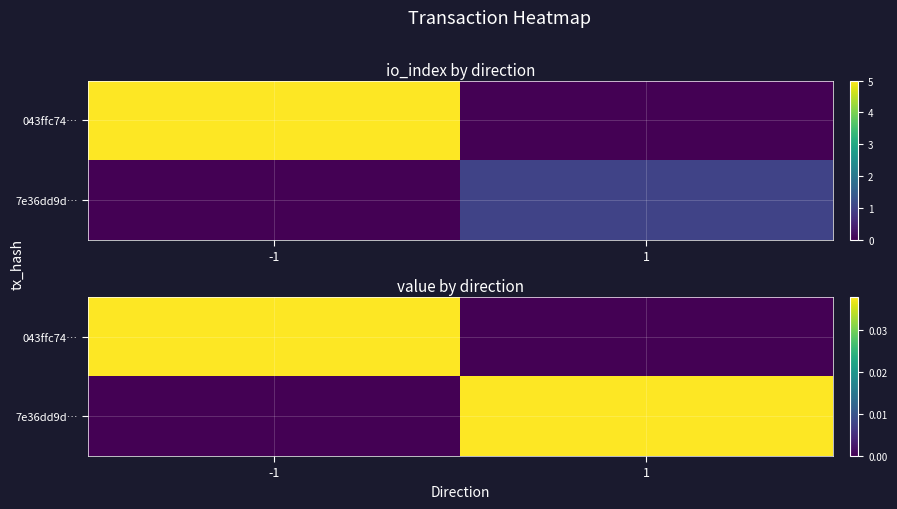

Count the number of categories in the chart.

2